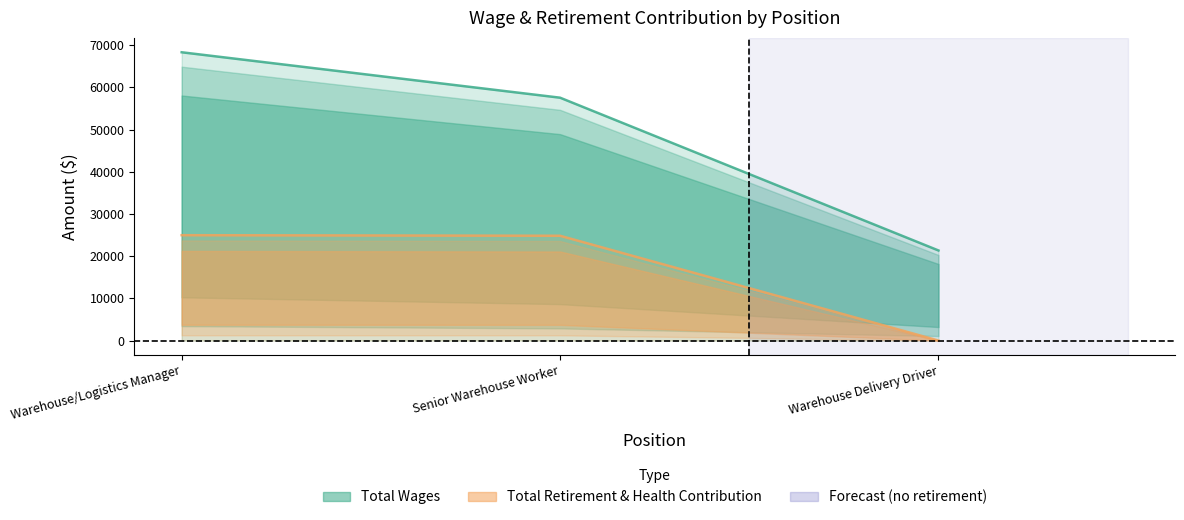

The Total Retirement & Health Contribution series shows 40643 at Warehouse/Logistics Manager. True or false?

False